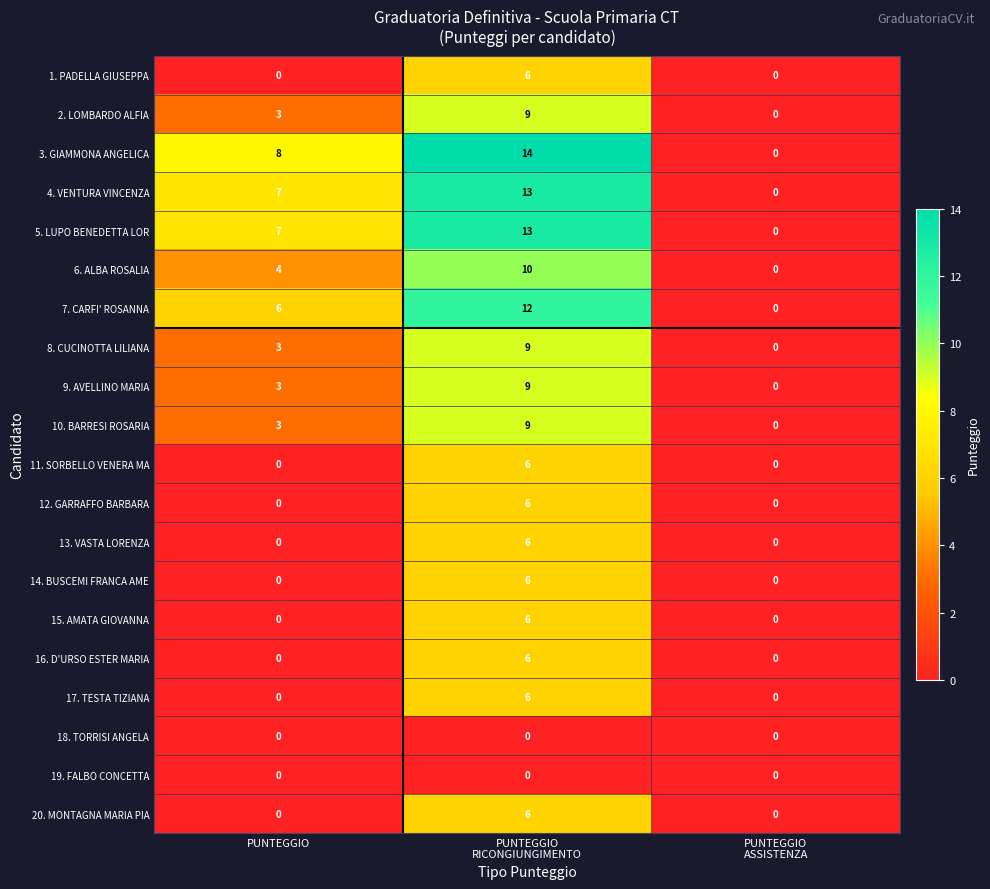

What is the total value across all series at PUNTEGGIO?

44